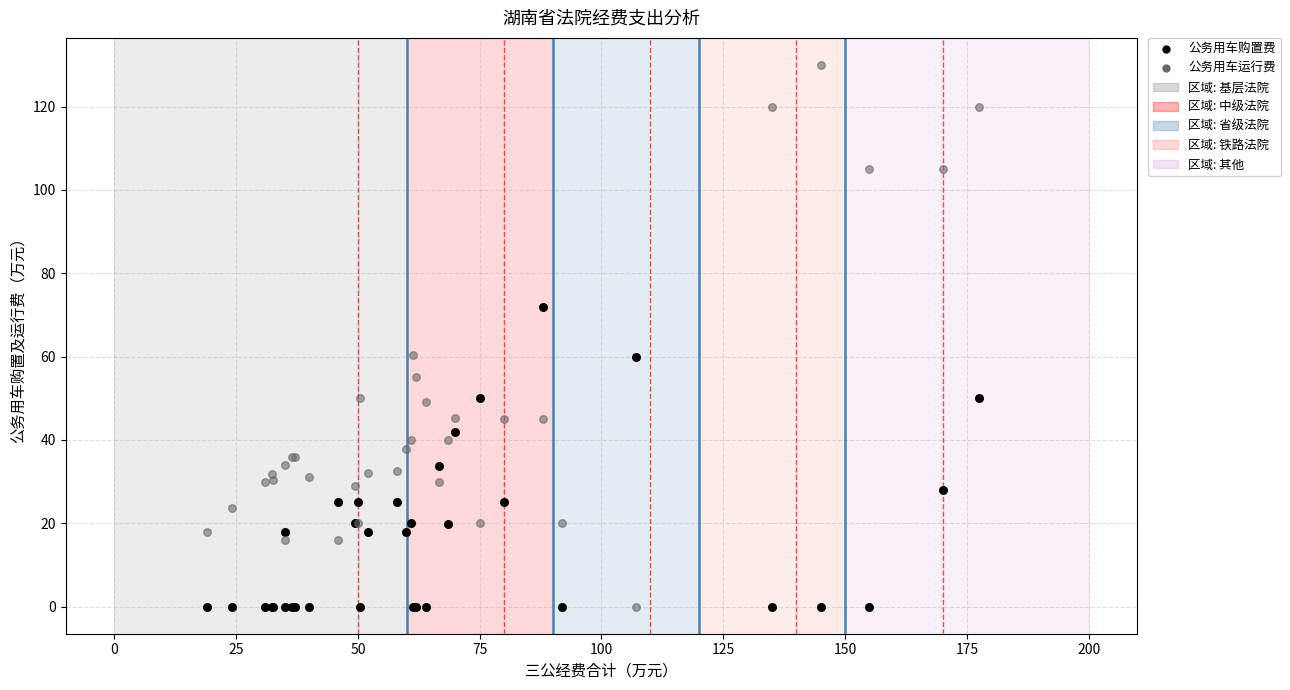

Which series reaches the maximum Y coordinate?

公务用车运行费